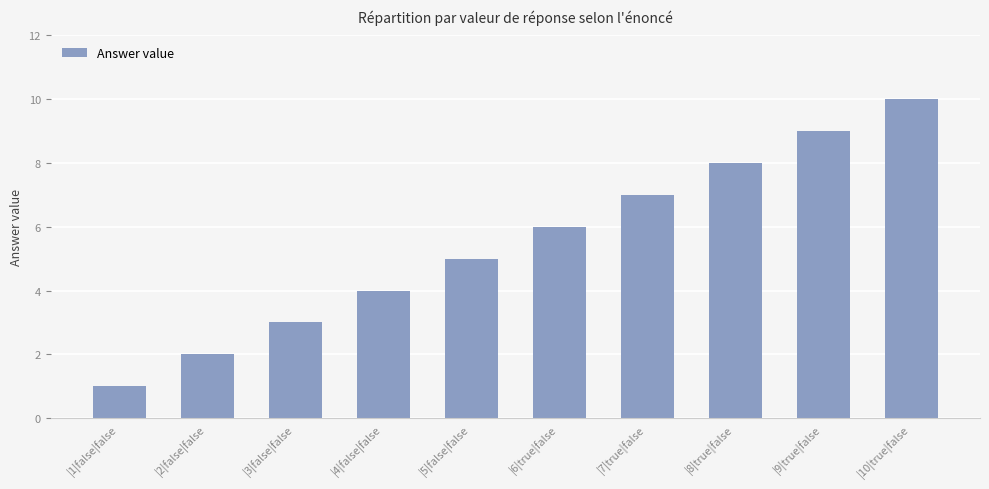

The value at |4|false|false is 5. True or false?

False